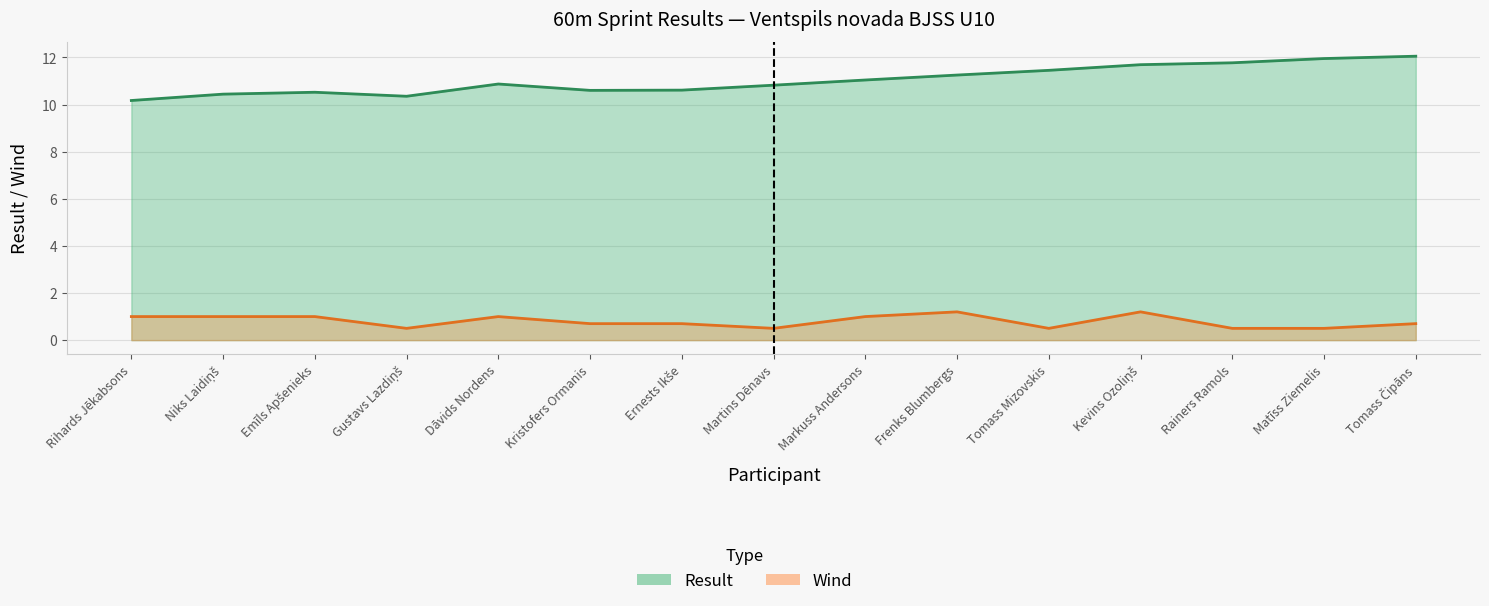

What is the lowest value of the Wind series?

0.5